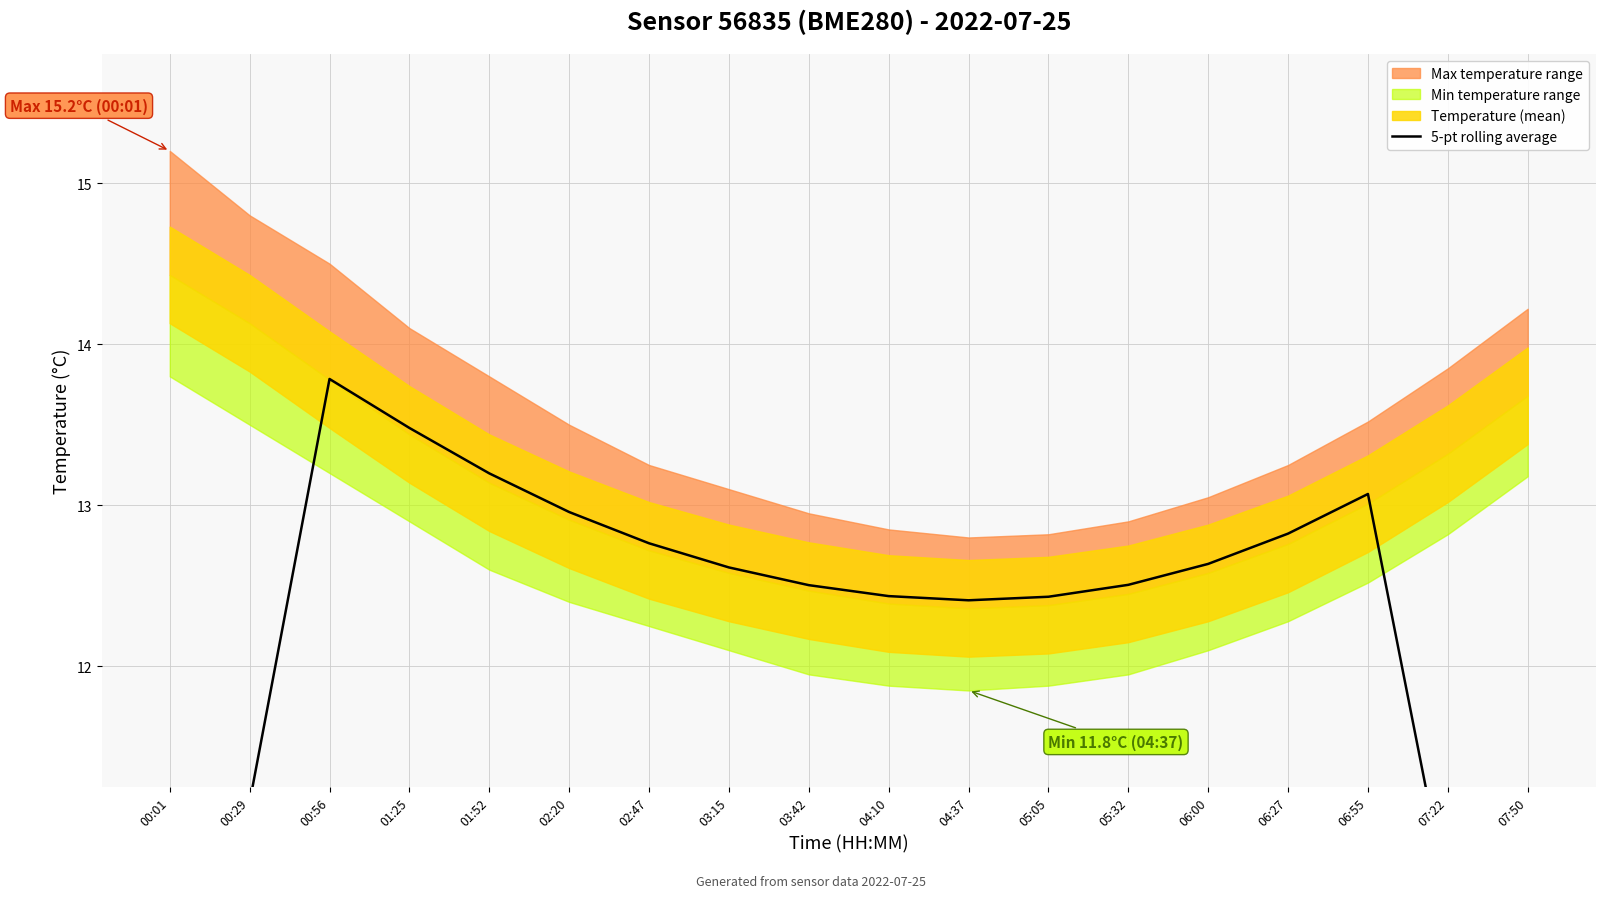

How many points are higher than both their immediate neighbors (excluding endpoints)?

2